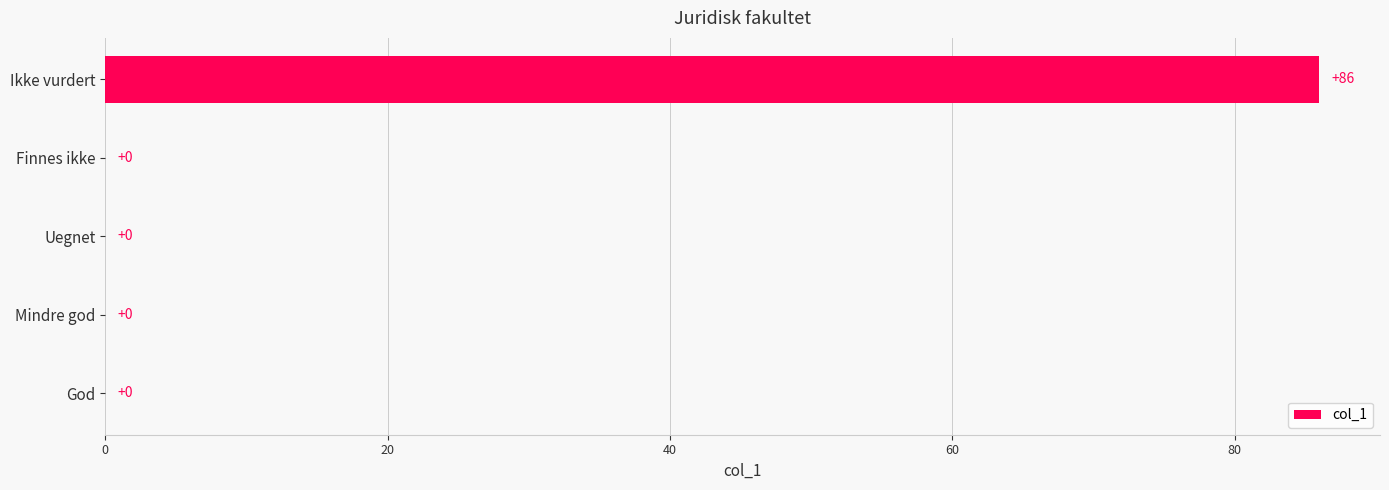

Reading bottom to top, list all the values displayed in this chart.

God=0	Mindre god=0	Uegnet=0	Finnes ikke=0	Ikke vurdert=86